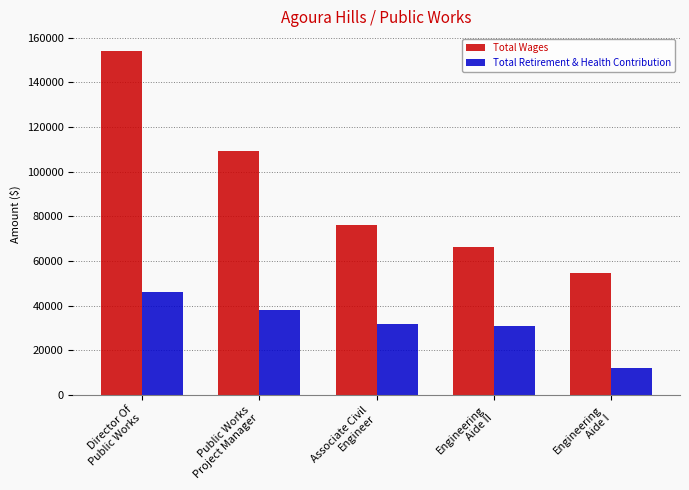

Which series has the largest total across all categories?

Total Wages